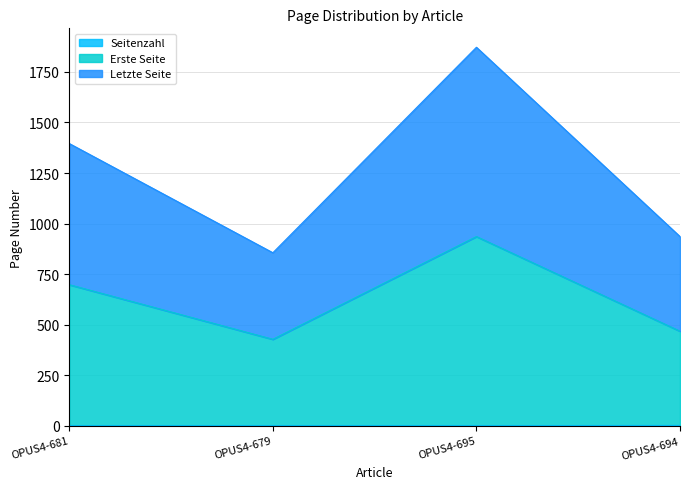

The value of Erste Seite at OPUS4-681 is 698. True or false?

True